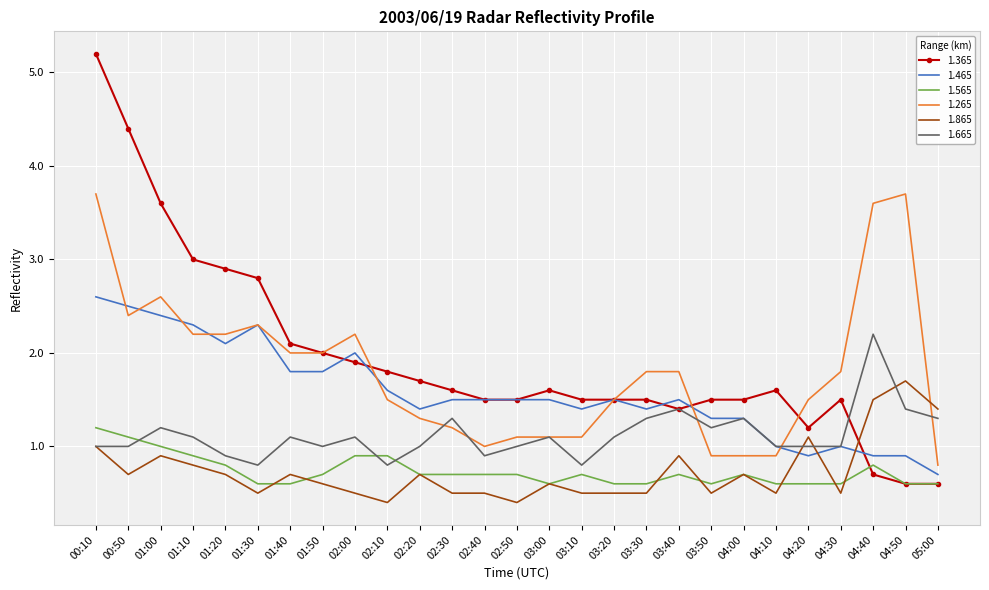

What value does the 1.565 series have at 02:00?

0.9